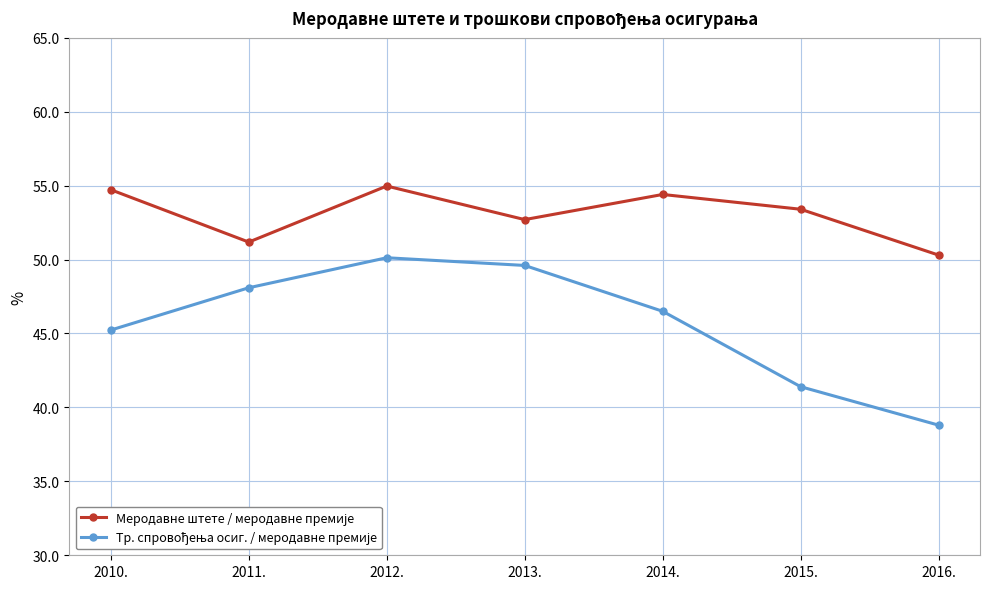

Which label corresponds to the smallest value in the chart?

2016.